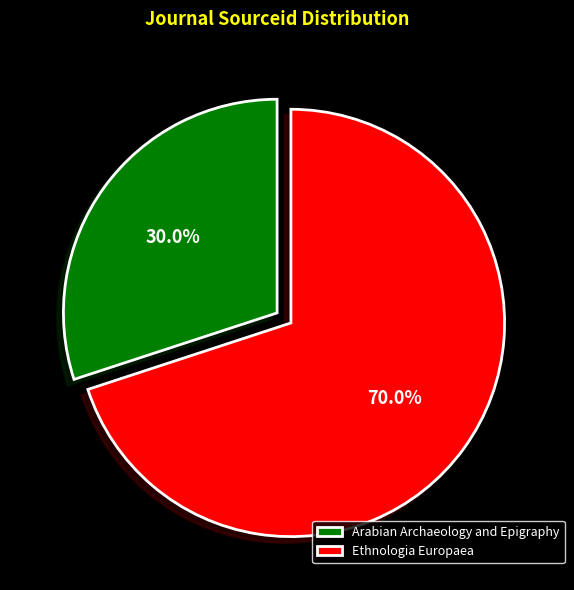

To the nearest percent, what is the difference between the largest and smallest slice percentages?

40%